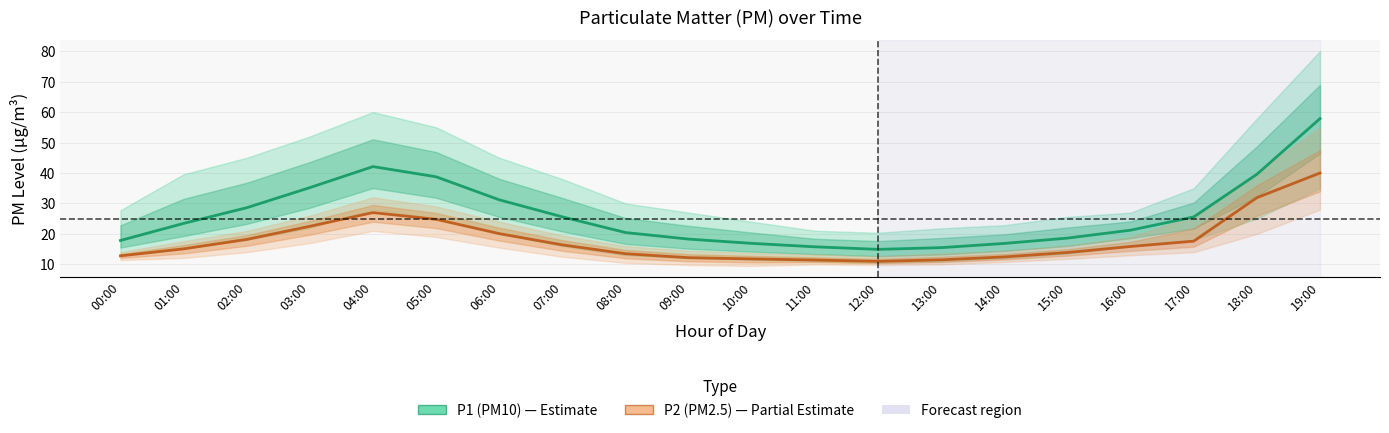

Rank the categories by P1 (PM10) value from highest to lowest.

19:00, 04:00, 18:00, 05:00, 03:00, 06:00, 02:00, 07:00, 17:00, 01:00, 16:00, 08:00, 15:00, 09:00, 00:00, 10:00, 14:00, 11:00, 13:00, 12:00